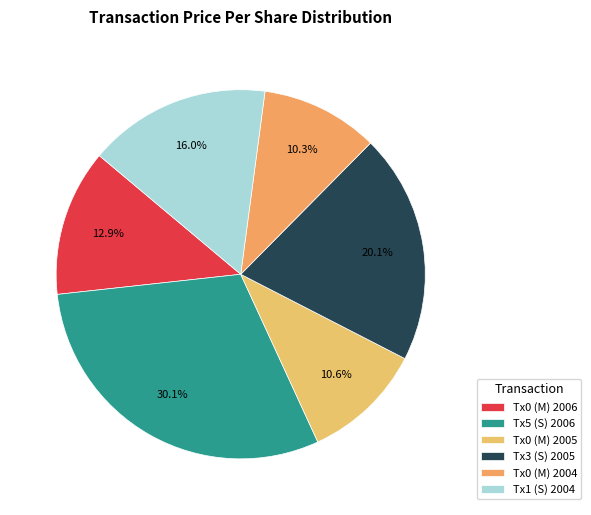

Does any single category account for the majority?

No